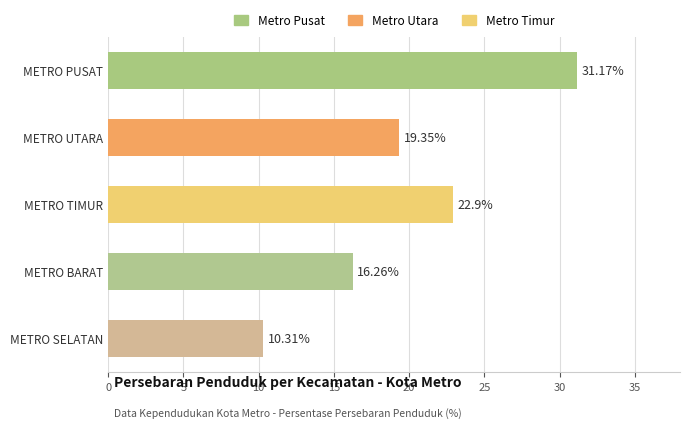

List the labels in order of value, smallest first.

METRO SELATAN, METRO BARAT, METRO UTARA, METRO TIMUR, METRO PUSAT